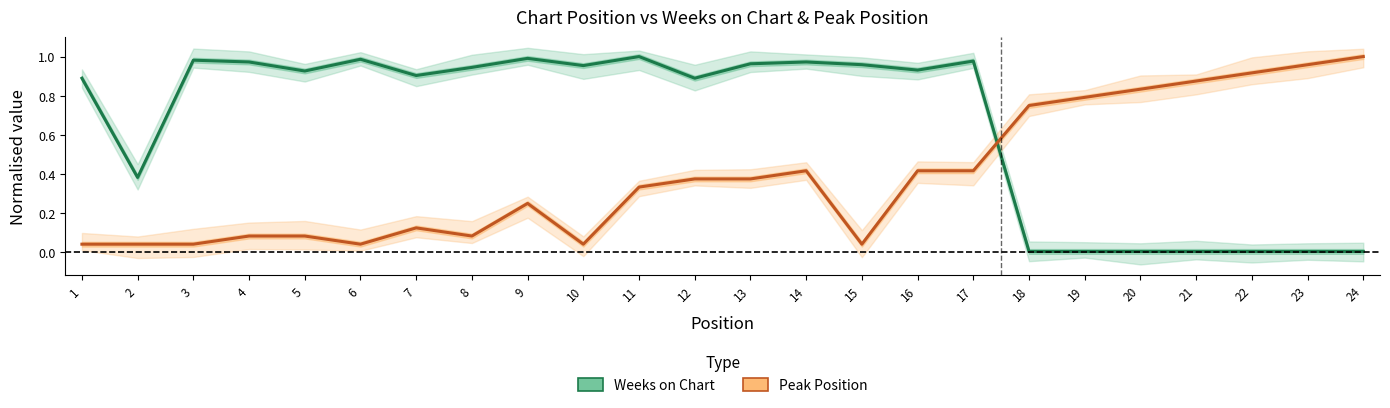

True or false: Weeks on Chart and Peak Position cross at least once.

True